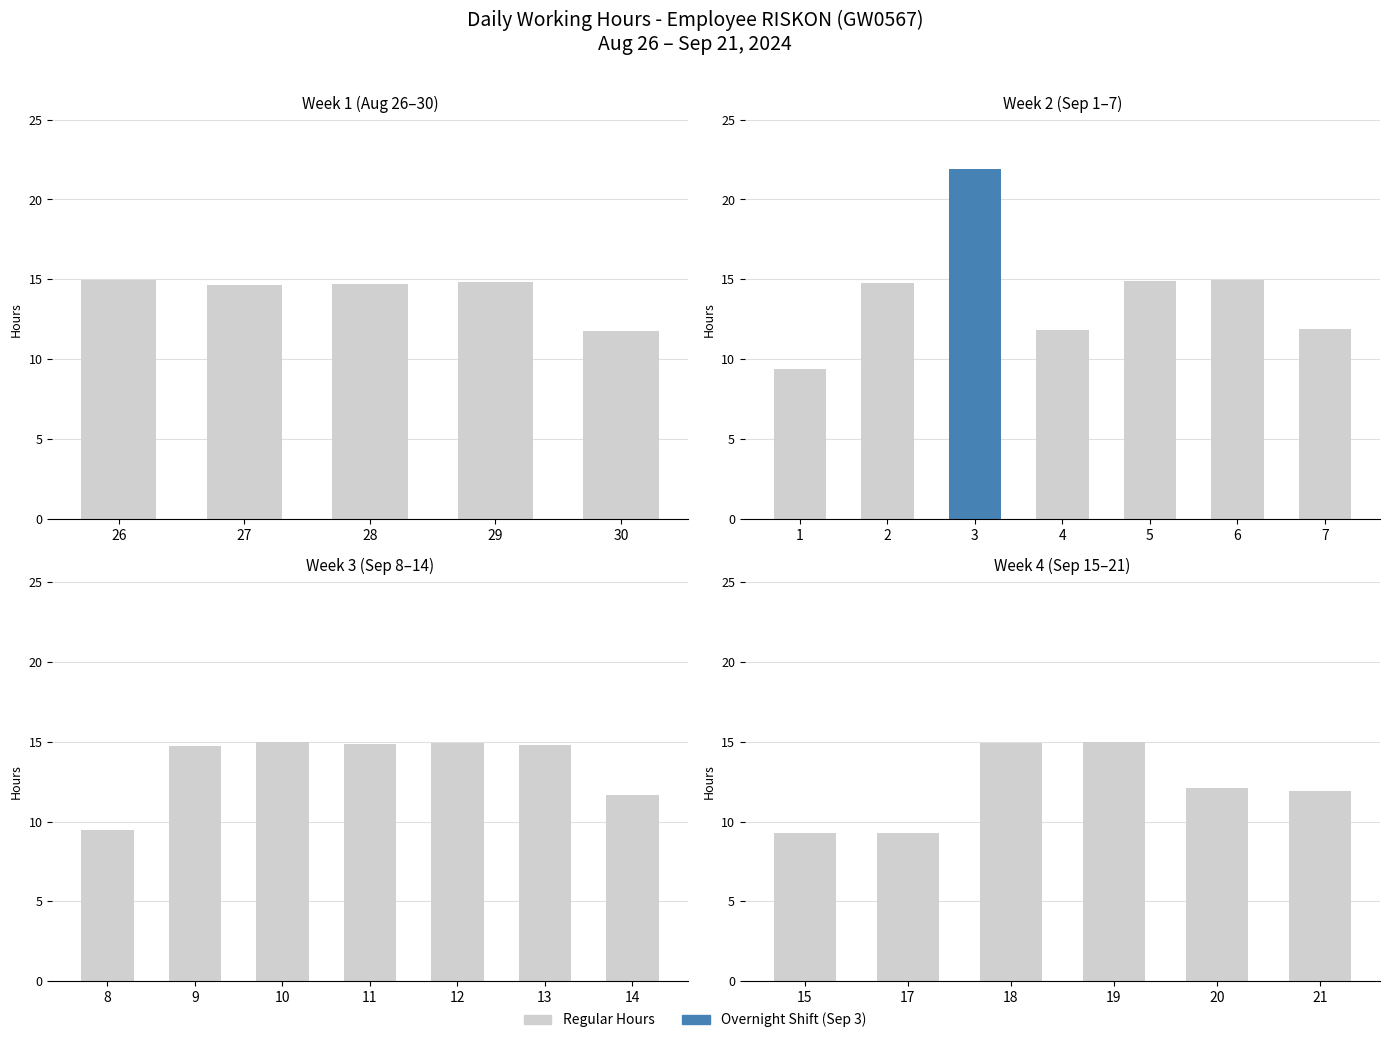

What is the difference between the second highest and second lowest values?

5.7